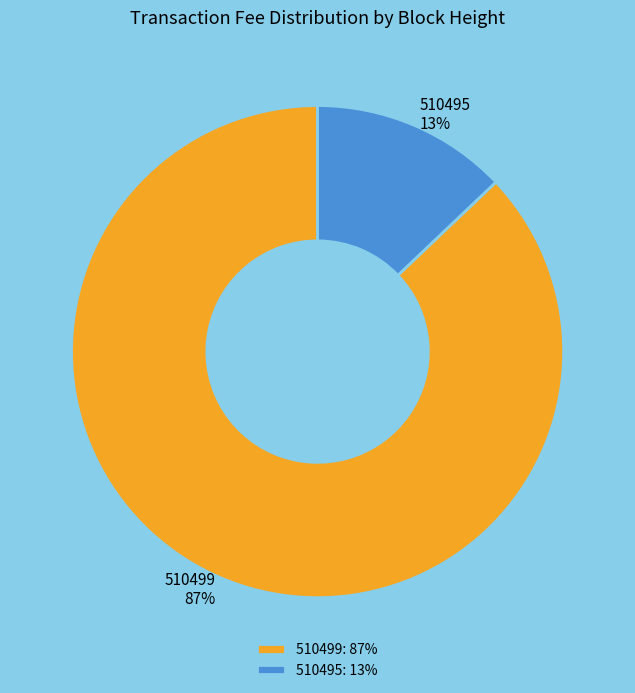

True or false: 510499 accounts for 87% of the total.

True